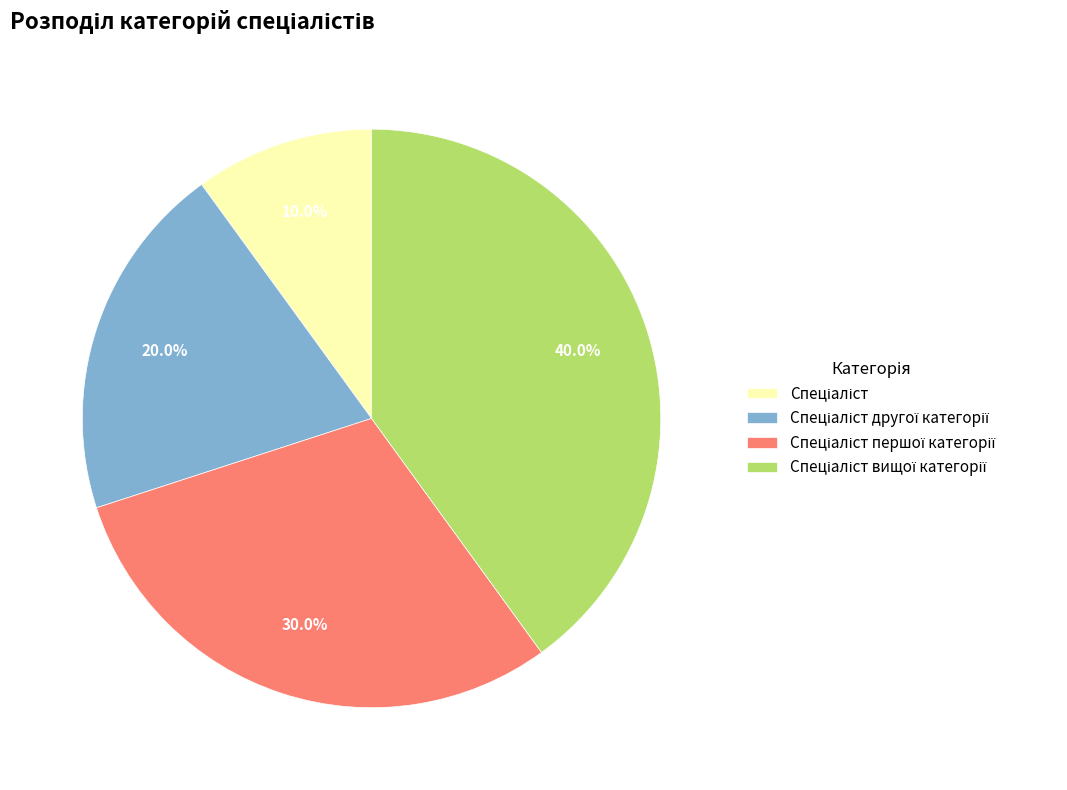

How many segments does this pie chart have?

4